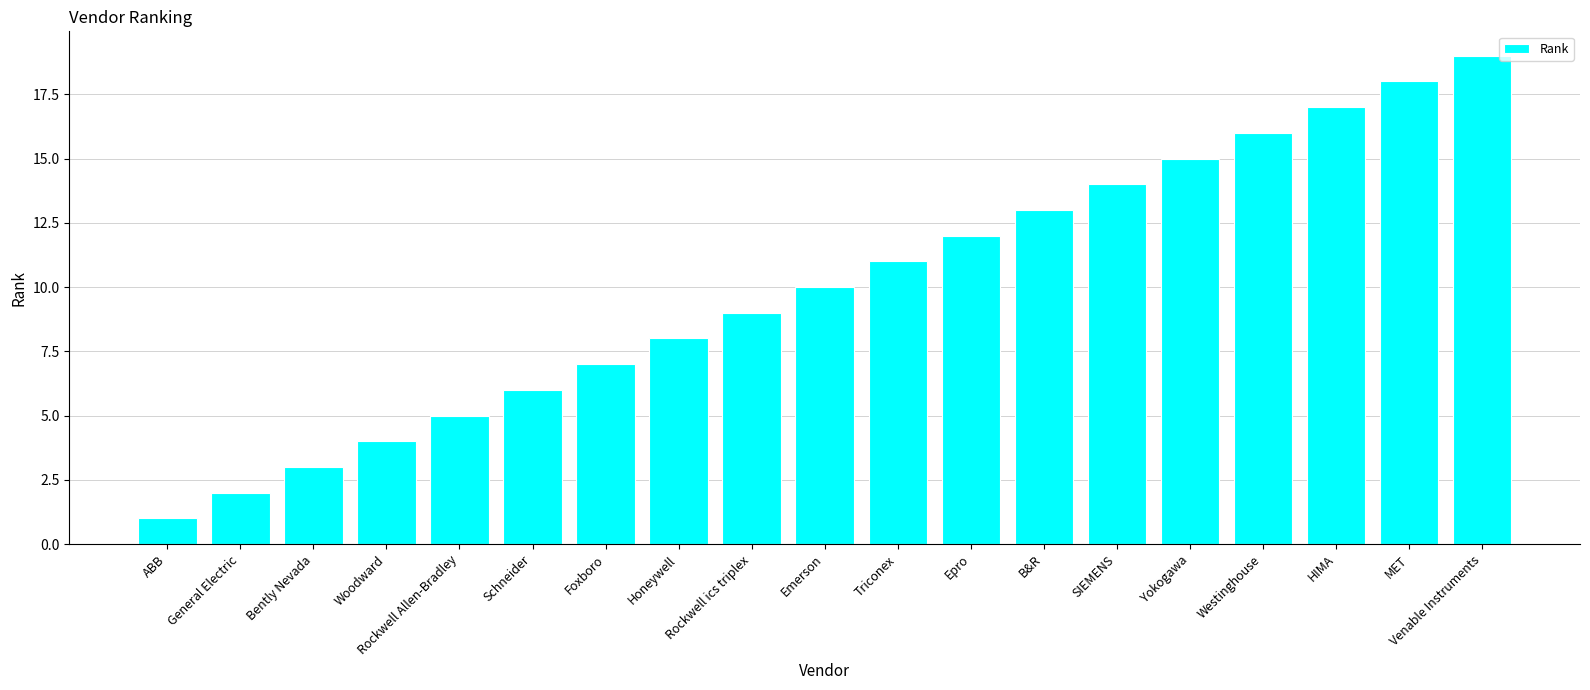

Are the bars horizontal?

No